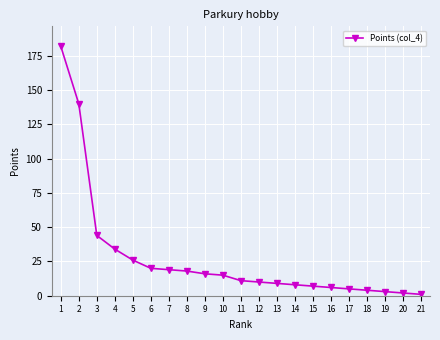

What value does the data have at 1, to the nearest 5?

180